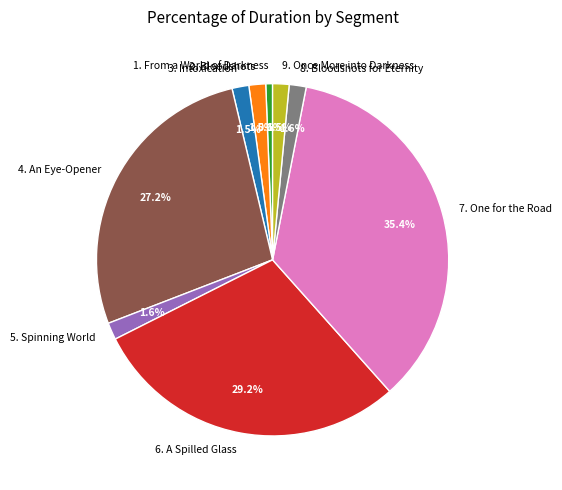

Is 4. An Eye-Opener the majority of the pie?

No